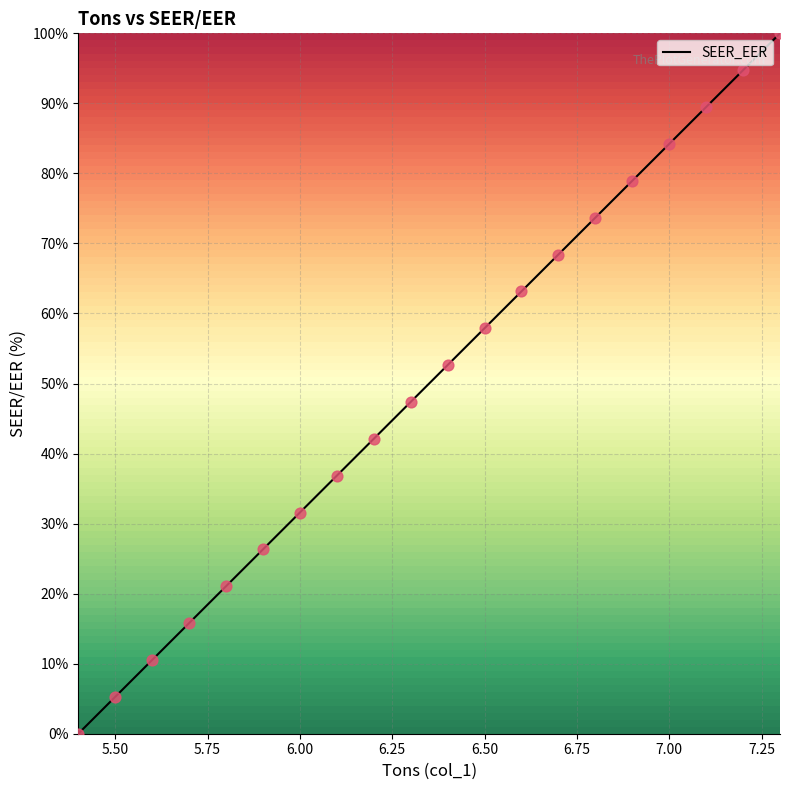

Does the chart have visible grid lines?

Yes